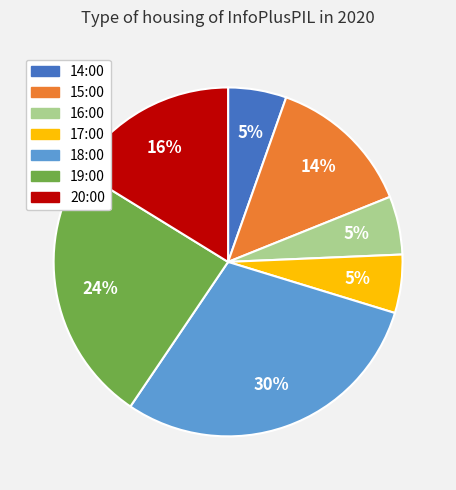

Which has a higher value, 15:00 or 18:00?

18:00